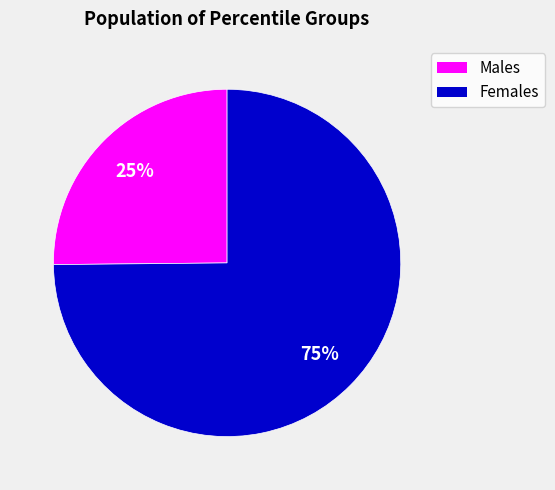

Is there a majority slice in this chart?

Yes